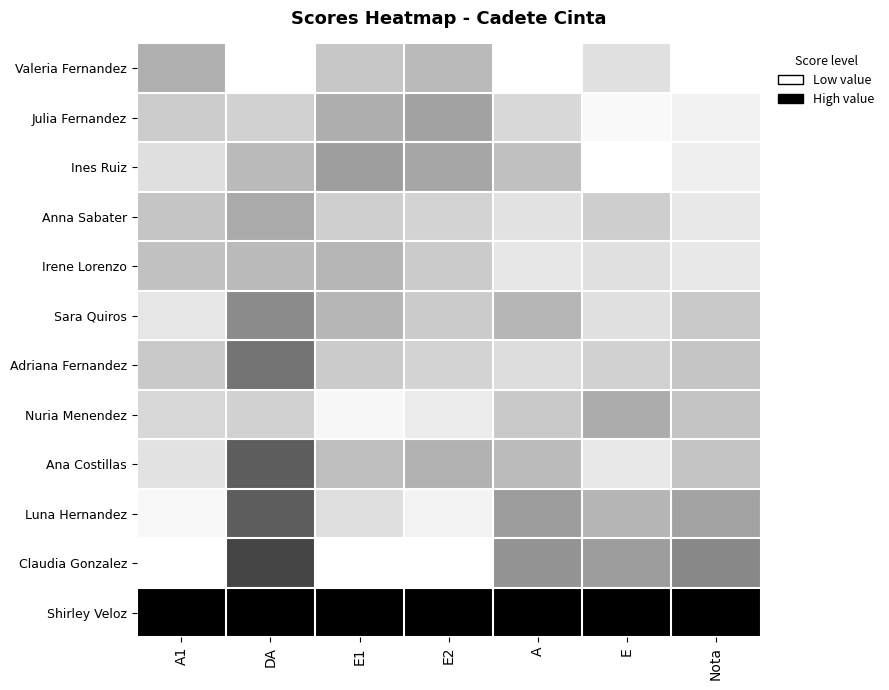

At which category does the chart reach its peak across all series?

DA